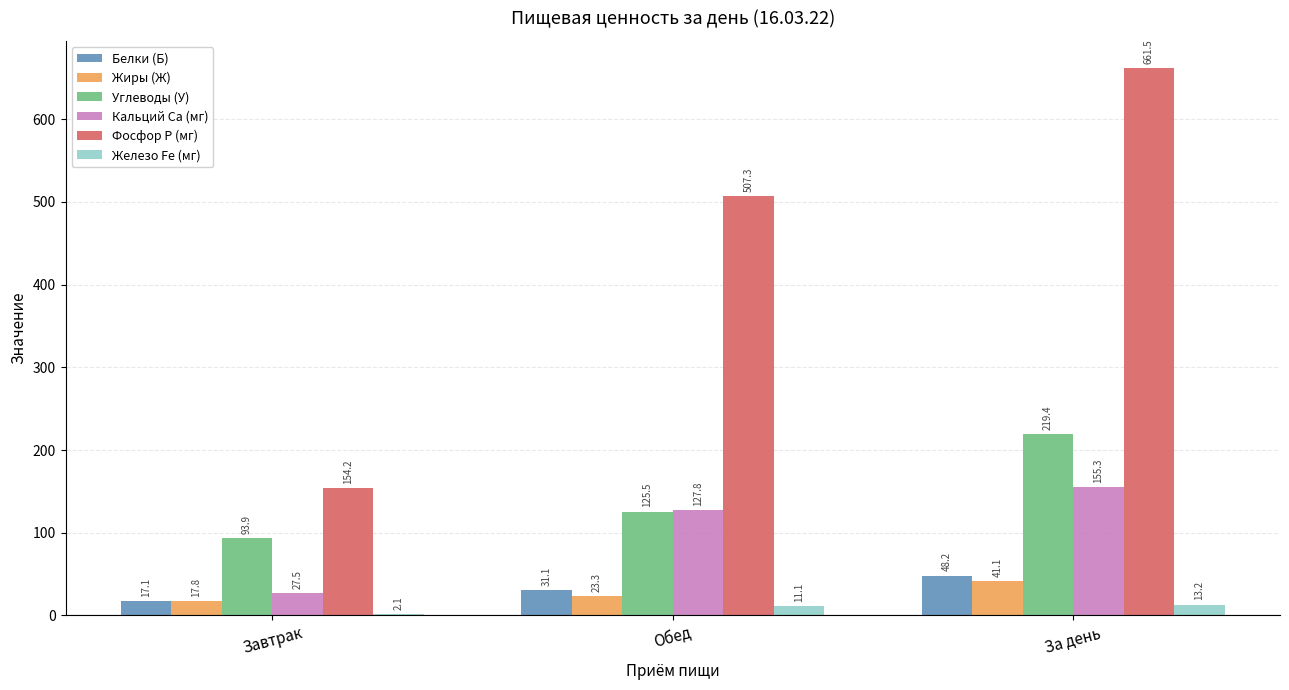

True or false: Кальций Ca (мг) has a value of 155.3 at За день.

True